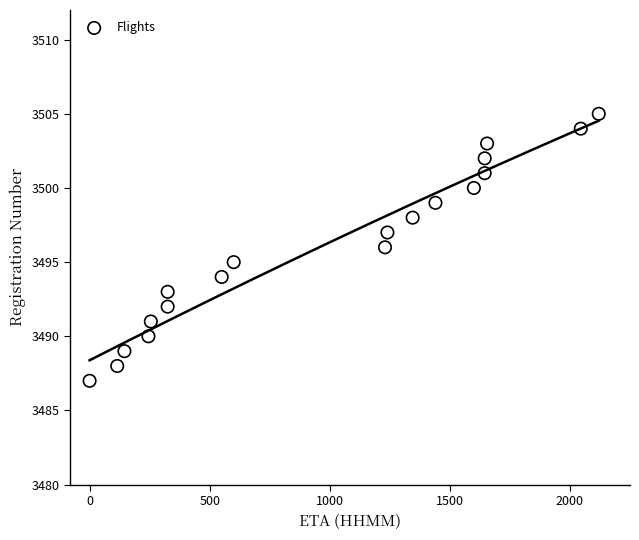

What is the range of Y values (max minus min)?

18